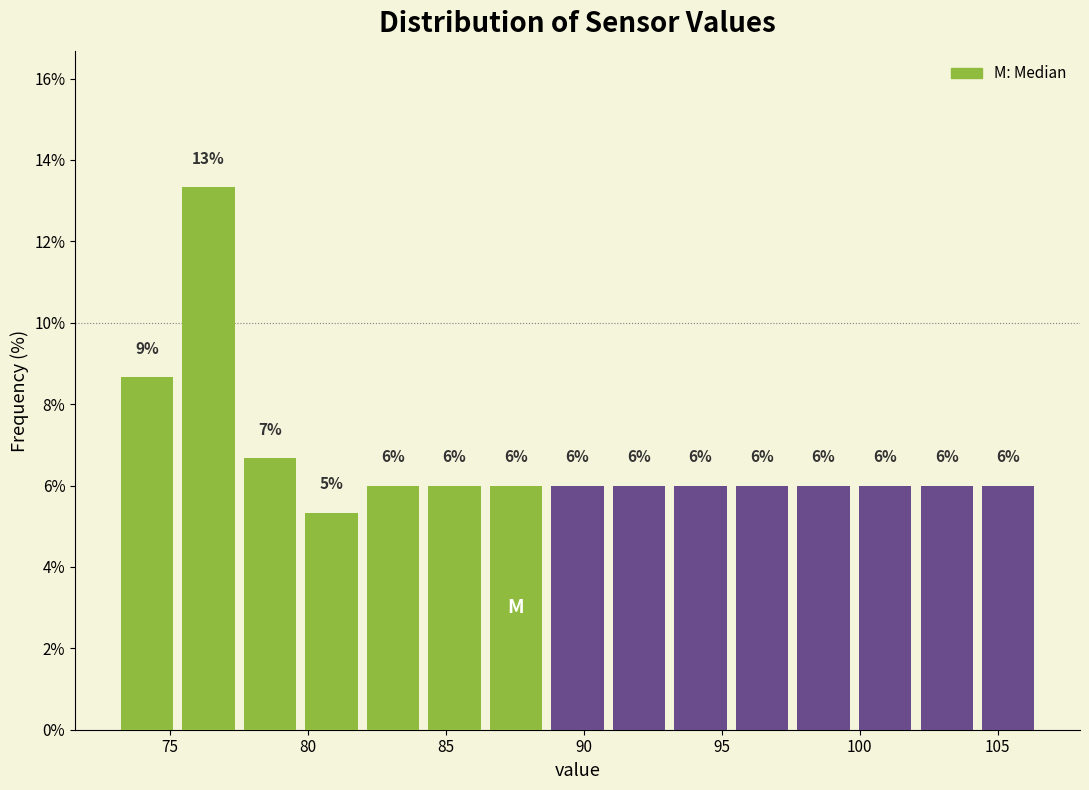

Over which range of the x-axis is the bar tallest?

75.5 to 77.5